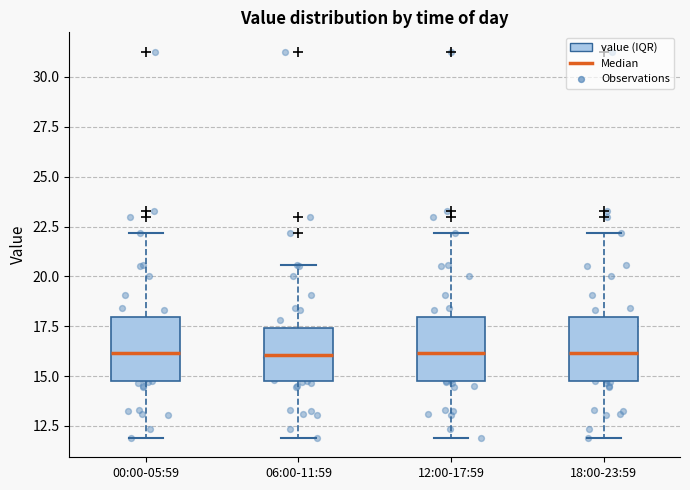

Reading left to right, transcribe this box plot: for each box, give where its median line is, the range the box spans, and where its two whiskers end, as read against the y-axis. The values are not printed on the chart, so give them approximately, as read against the axis.

00:00-05:59: median 16.0, box 15.0 to 18.0, whiskers 12.0 to 22.0
06:00-11:59: median 16.0, box 15.0 to 17.5, whiskers 12.0 to 20.5
12:00-17:59: median 16.0, box 15.0 to 18.0, whiskers 12.0 to 22.0
18:00-23:59: median 16.0, box 15.0 to 18.0, whiskers 12.0 to 22.0